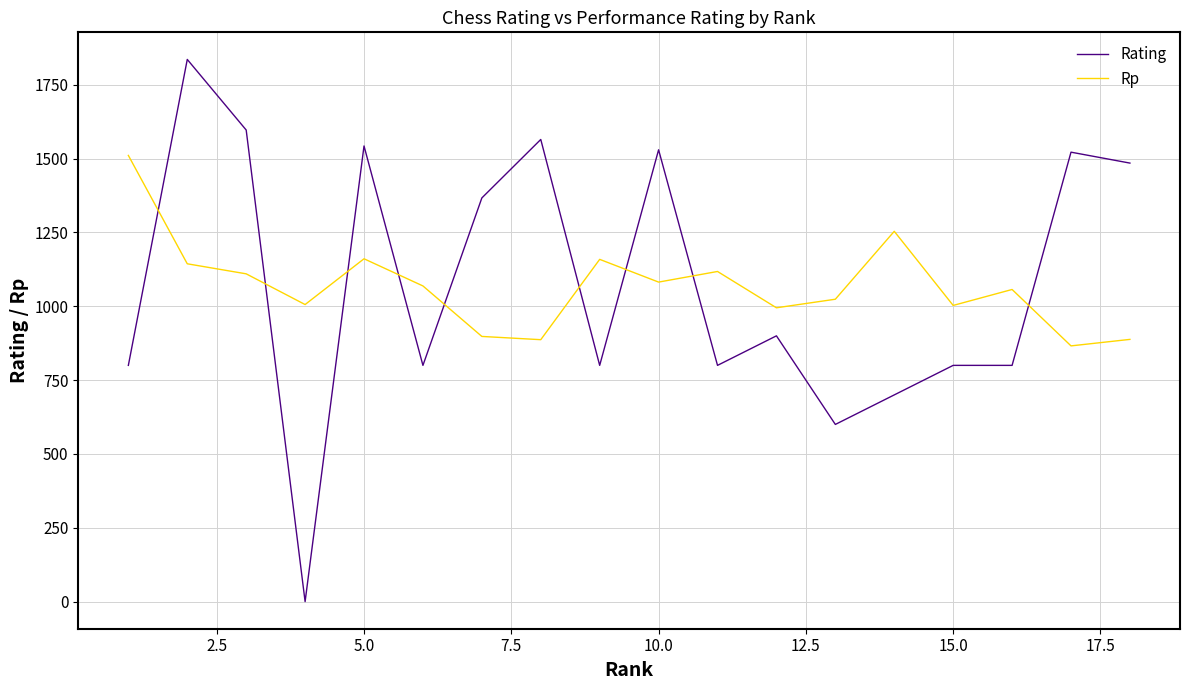

What is the difference between the maximum and minimum values in the Rating series?

1836